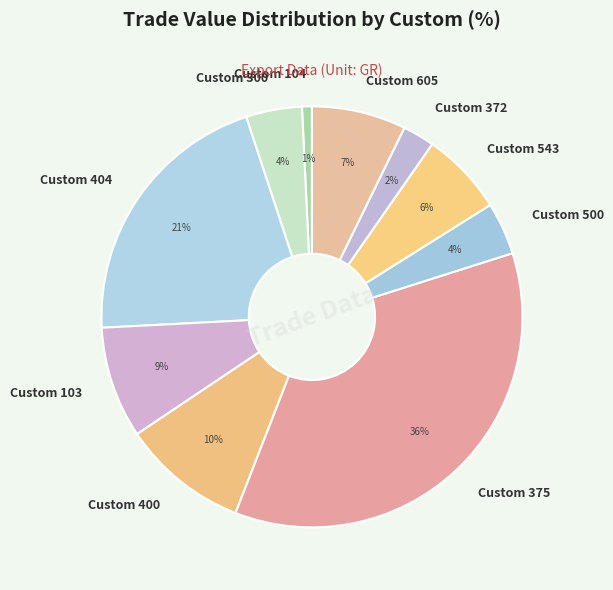

Do Custom 404 and Custom 500 together represent more than half of the pie?

No